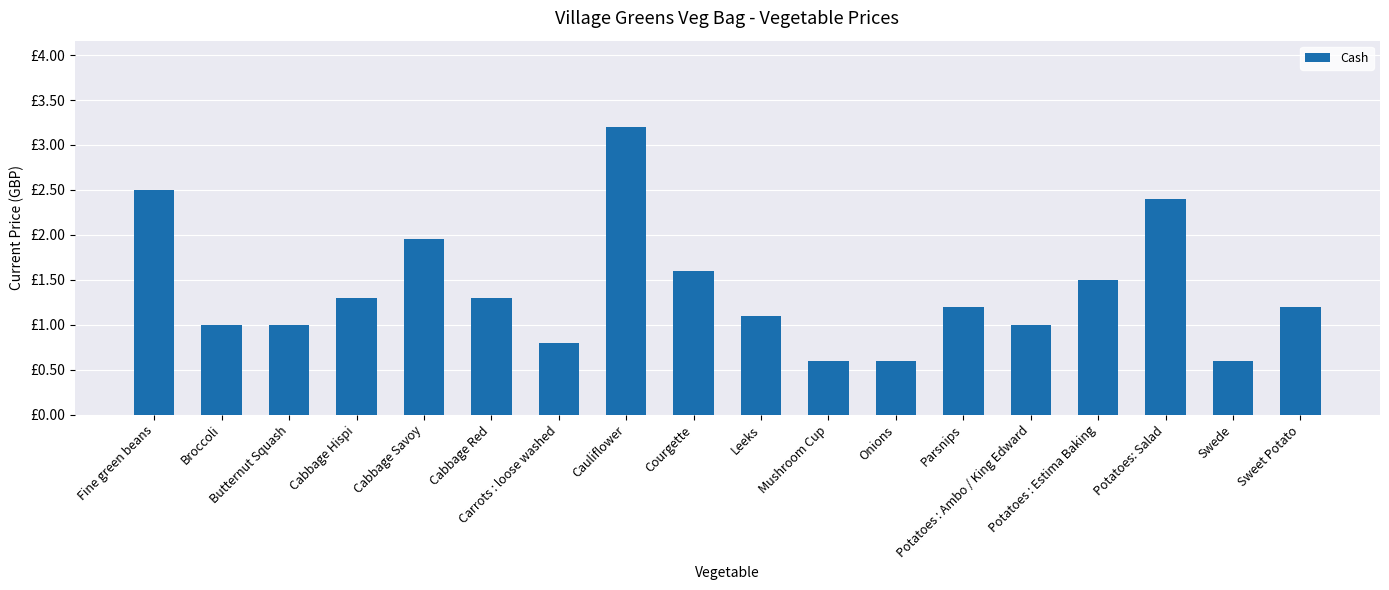

Which category has the highest value across all series?

Cauliflower